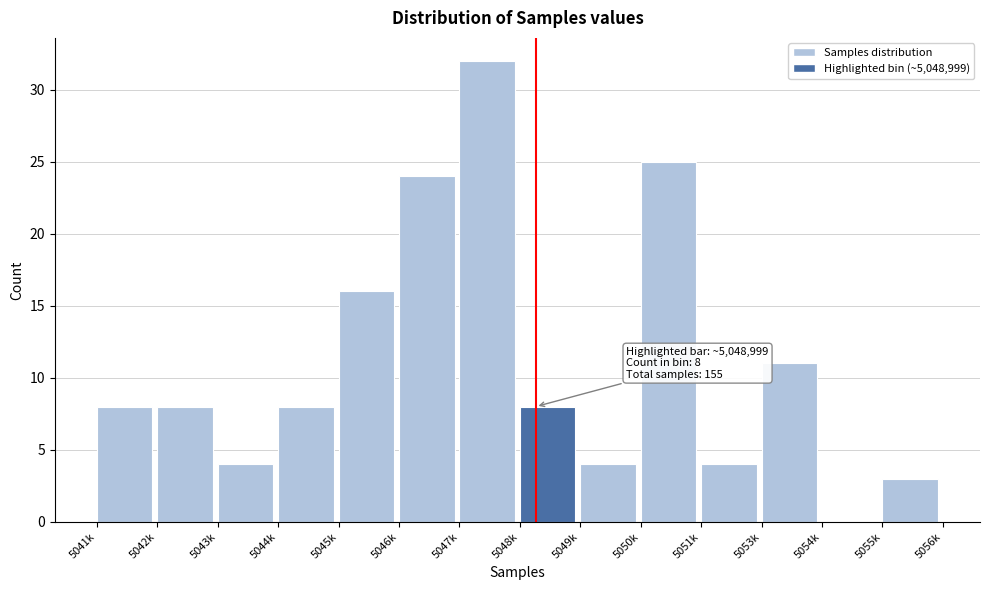

Reading left to right, what are all the values shown in this chart?

5041k=8	5042k=8	5043k=4	5044k=8	5045k=16	5046k=24	5047k=32	5048k=8	5049k=4	5050k=25	5051k=4	5053k=11	5054k=0	5055k=3